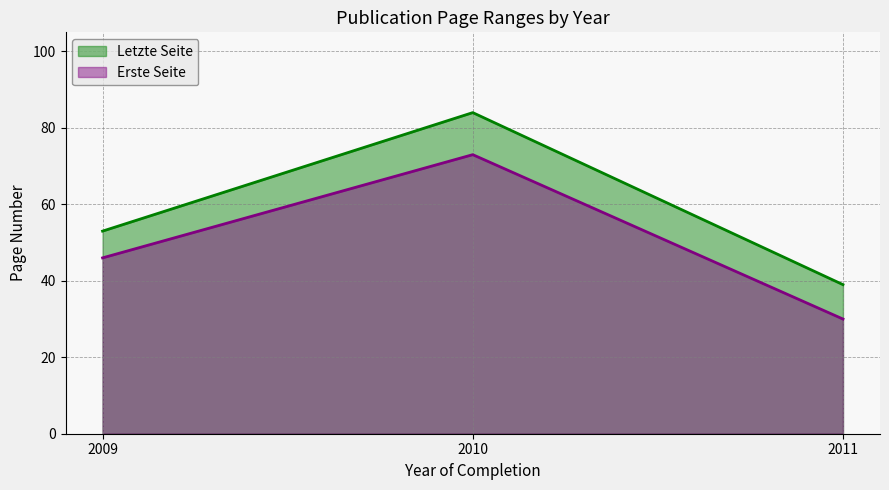

How many categories are shown in the chart?

3